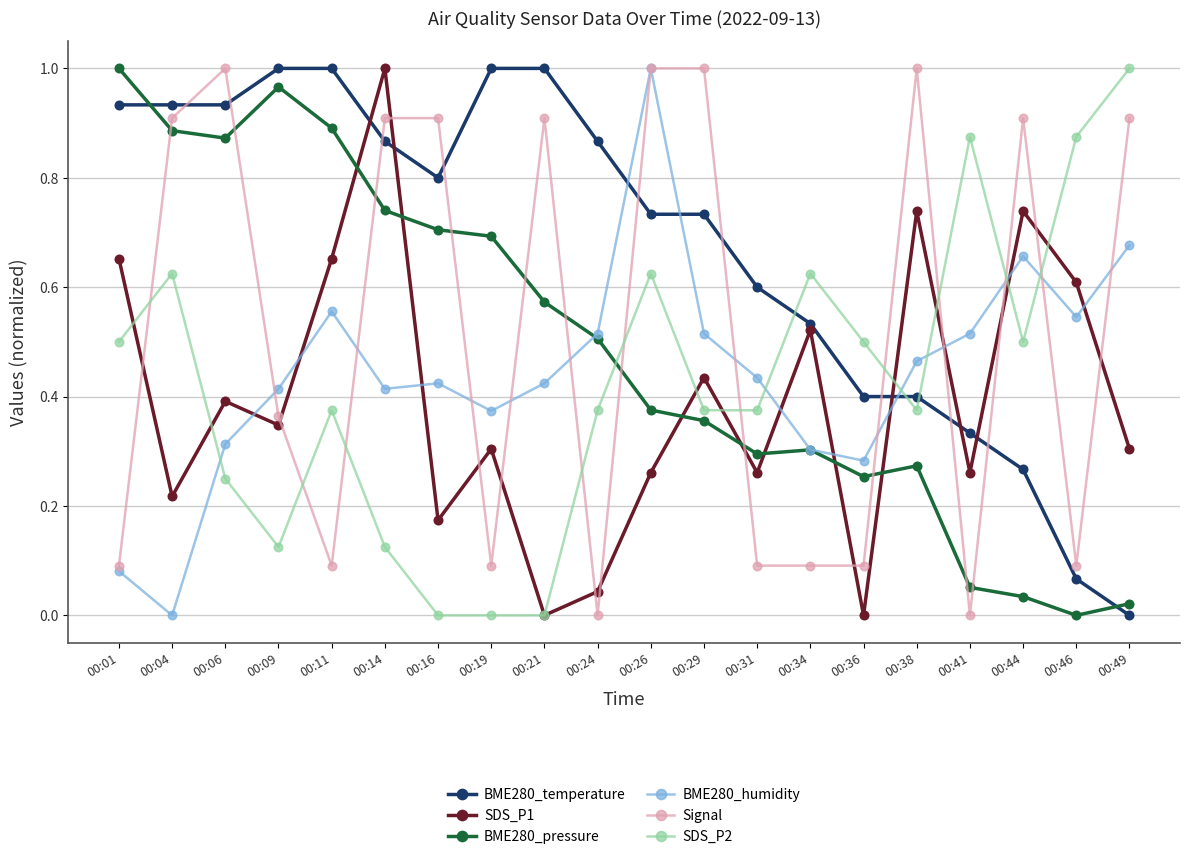

Between 00:31 and 00:49, which series saw the biggest shift?

Signal